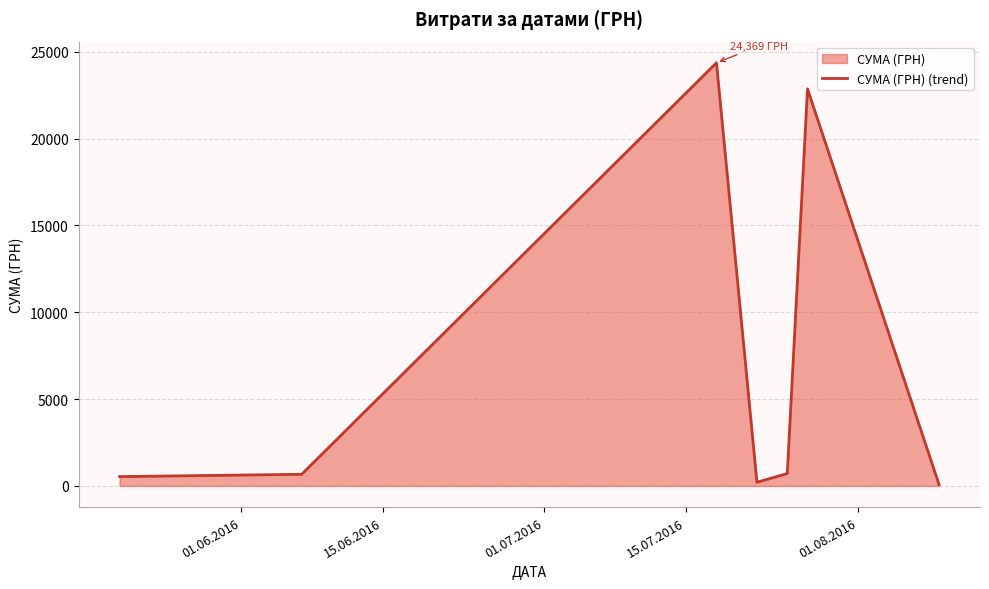

What is the average value?

7063.6